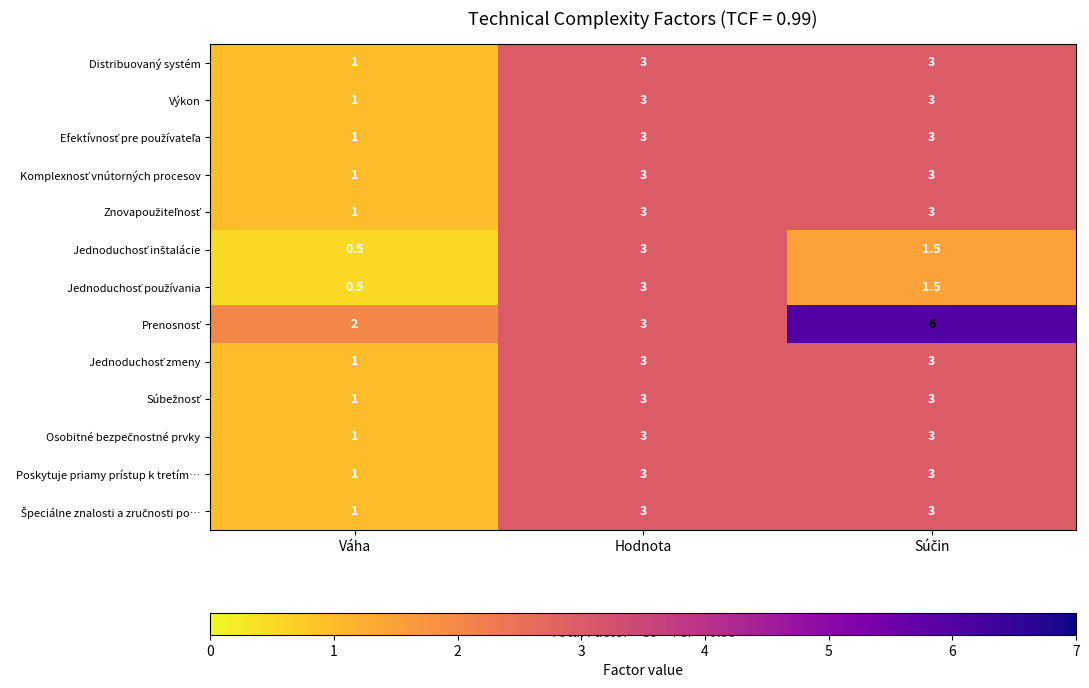

Is it true that Poskytuje priamy prístup k tretím… equals 4.6 at Hodnota?

False